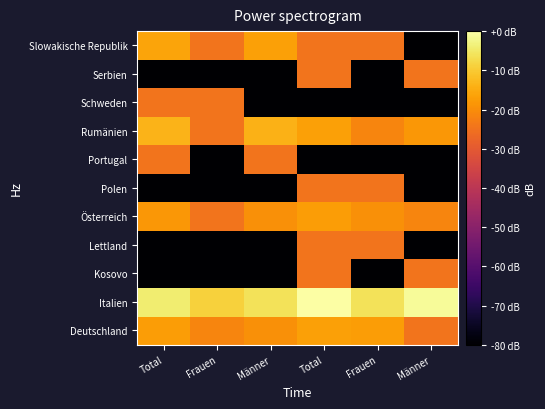

Reading right to left, list all the values displayed in this chart.

Deutschland: Männer=-24.5	Frauen=-17.5	Total=-16.7	Männer=-19.7	Frauen=-21.4	Total=-17.5
Italien: Männer=-1.2	Frauen=-6.2	Total=0.0	Männer=-6.2	Frauen=-8.8	Total=-4.3
Kosovo: Männer=-24.5	Frauen=-90.0	Total=-24.5	Männer=-90.0	Frauen=-90.0	Total=-90.0
Lettland: Männer=-90.0	Frauen=-24.5	Total=-24.5	Männer=-90.0	Frauen=-90.0	Total=-90.0
Österreich: Männer=-21.4	Frauen=-19.7	Total=-17.5	Männer=-19.7	Frauen=-24.5	Total=-18.4
Polen: Männer=-90.0	Frauen=-24.5	Total=-24.5	Männer=-90.0	Frauen=-90.0	Total=-90.0
Portugal: Männer=-90.0	Frauen=-90.0	Total=-90.0	Männer=-24.5	Frauen=-90.0	Total=-24.5
Rumänien: Männer=-18.4	Frauen=-21.4	Total=-16.7	Männer=-14.0	Frauen=-24.5	Total=-13.7
Schweden: Männer=-90.0	Frauen=-90.0	Total=-90.0	Männer=-90.0	Frauen=-24.5	Total=-24.5
Serbien: Männer=-24.5	Frauen=-90.0	Total=-24.5	Männer=-90.0	Frauen=-90.0	Total=-90.0
Slowakische Republik: Männer=-90.0	Frauen=-24.5	Total=-24.5	Männer=-16.7	Frauen=-24.5	Total=-16.0